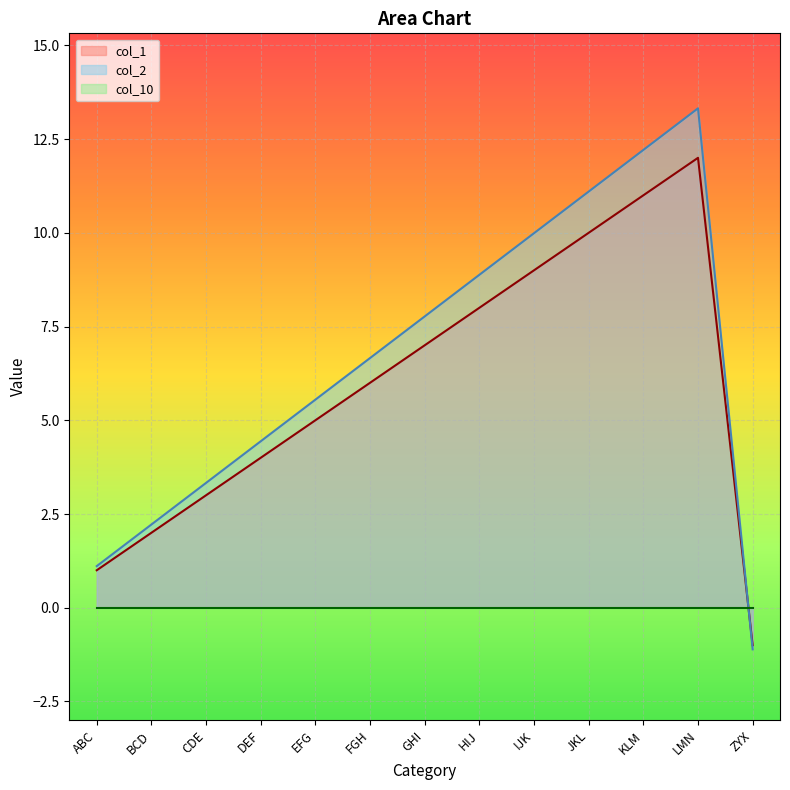

List the series in order of their overall mean, highest first.

col_2, col_1